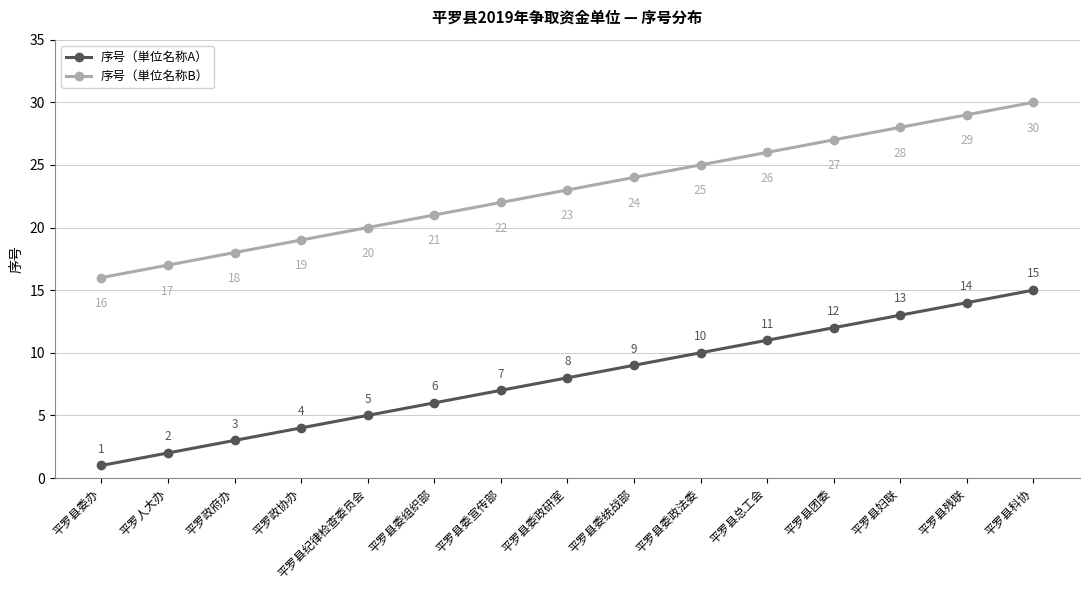

What is the label of the 8th point from the right?

平罗县委政研室